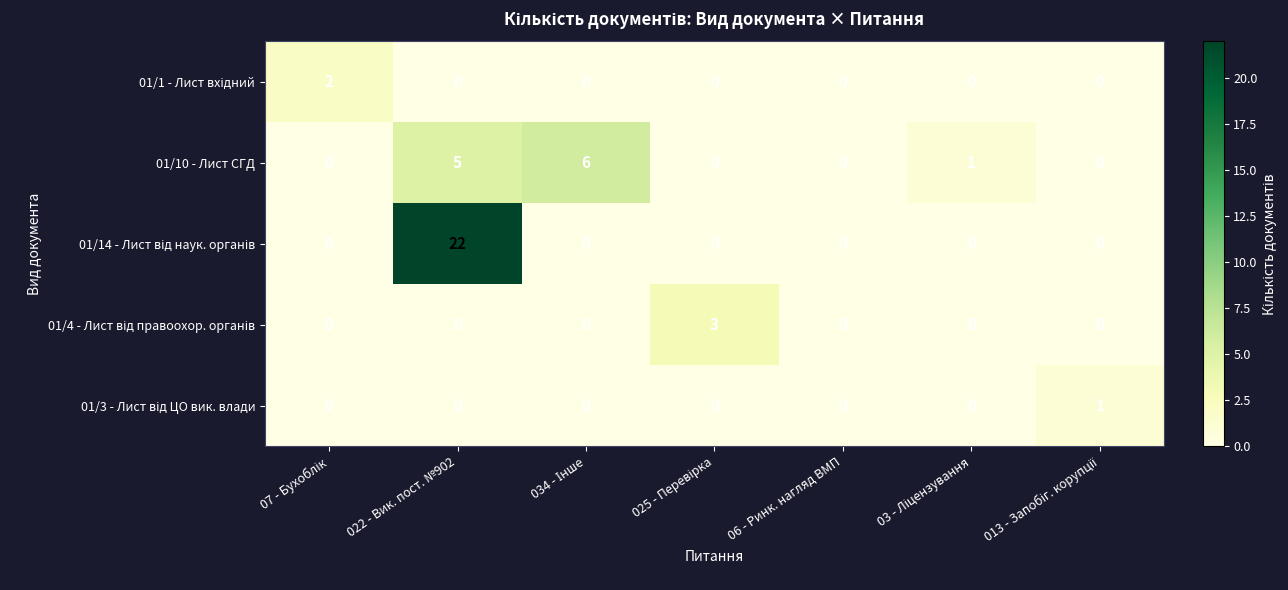

What is the difference between the maximum and minimum values in the 01/10 - Лист СГД series?

6